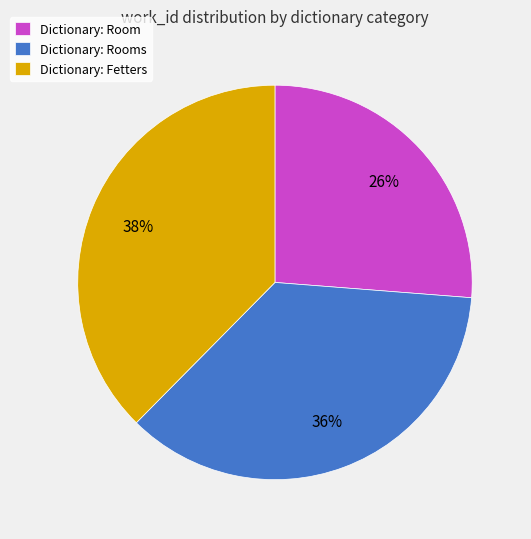

How many slices are in this pie chart?

3